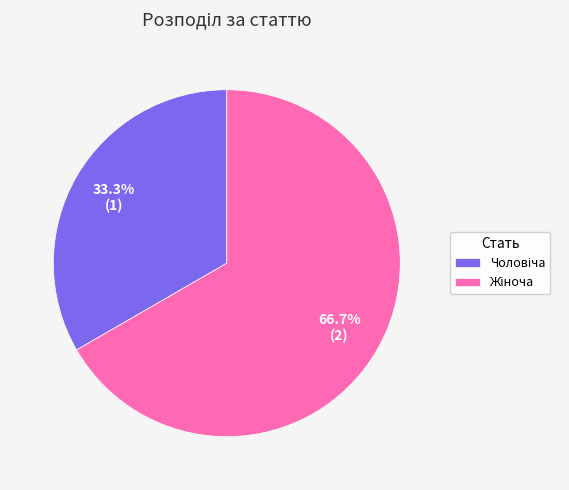

Does any single category account for the majority?

Yes